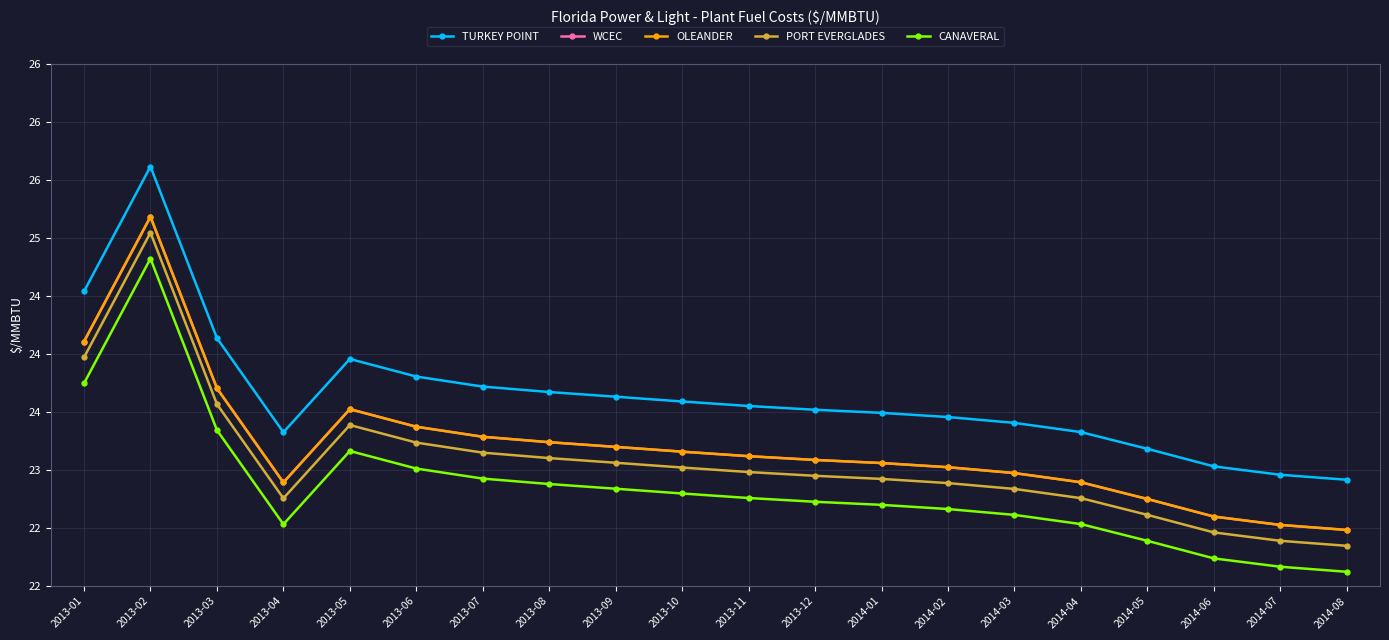

True or false: CANAVERAL and PORT EVERGLADES intersect in this chart.

False